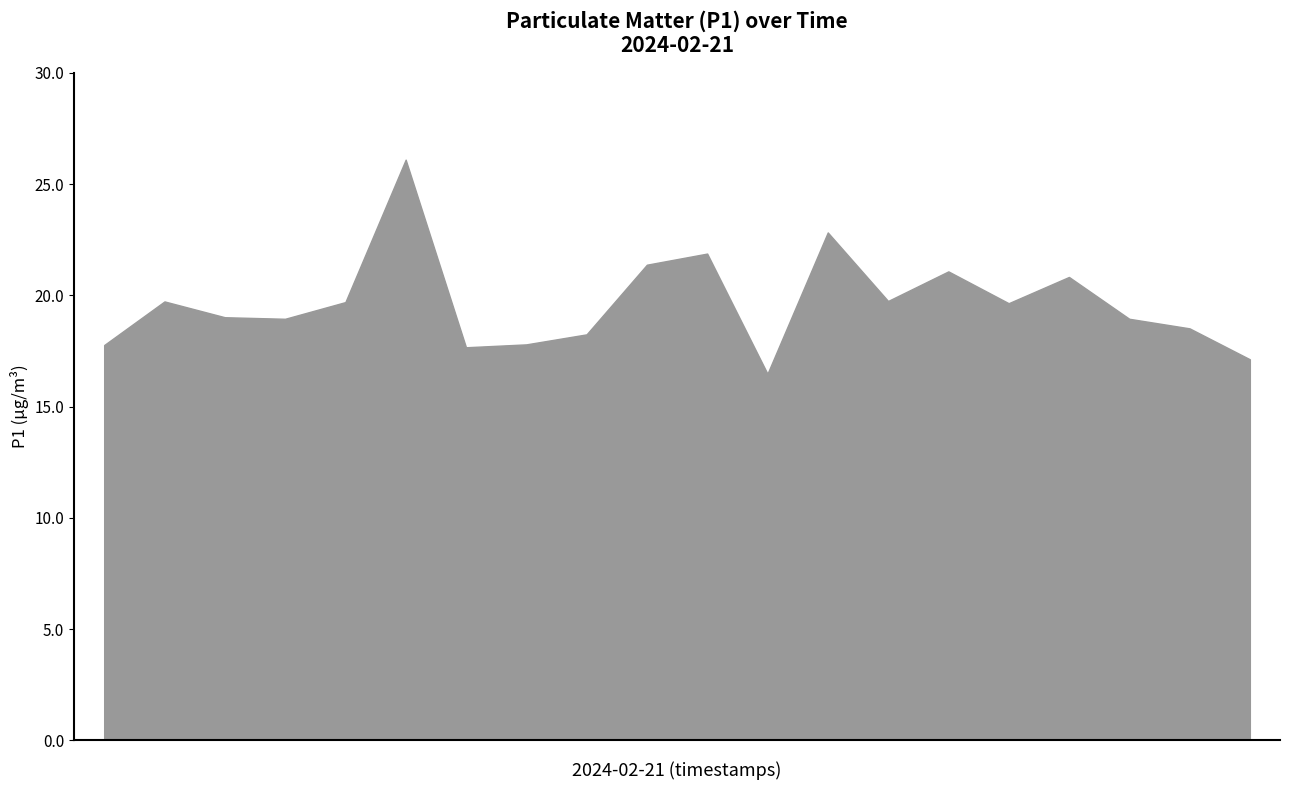

What is the minimum value shown in the chart?

16.5